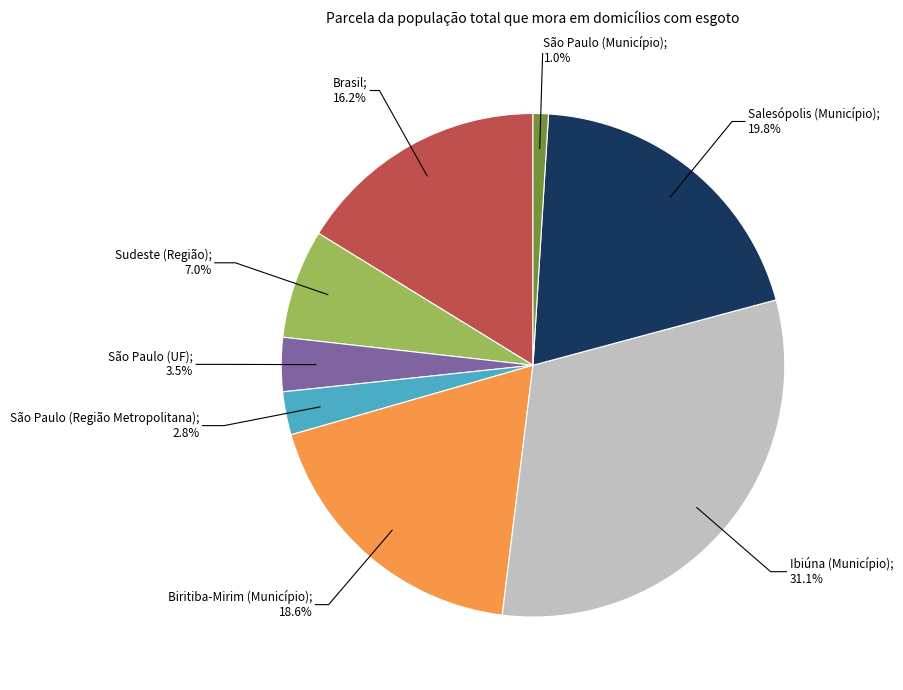

How many segments does this pie chart have?

8